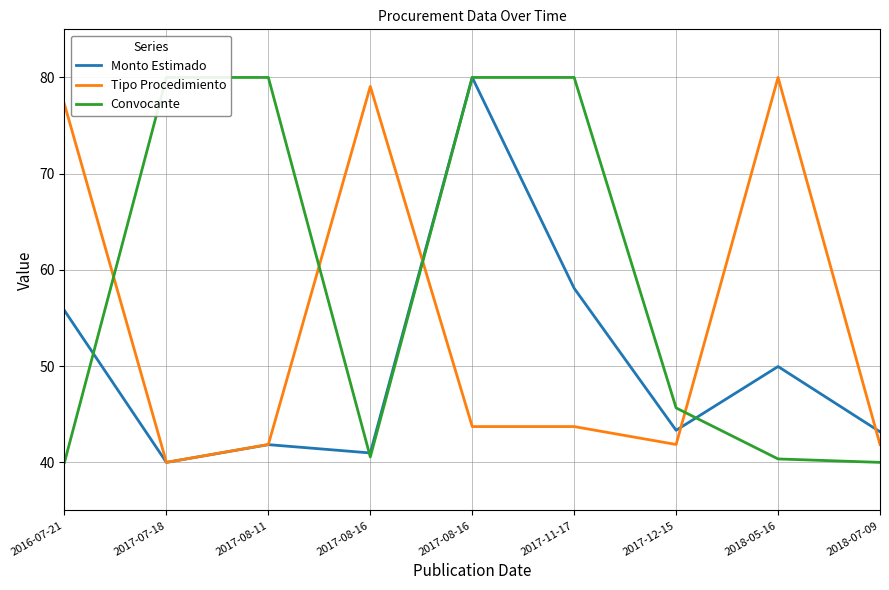

Which series ends up on top after the final intersection of Monto Estimado and Tipo Procedimiento?

Monto Estimado